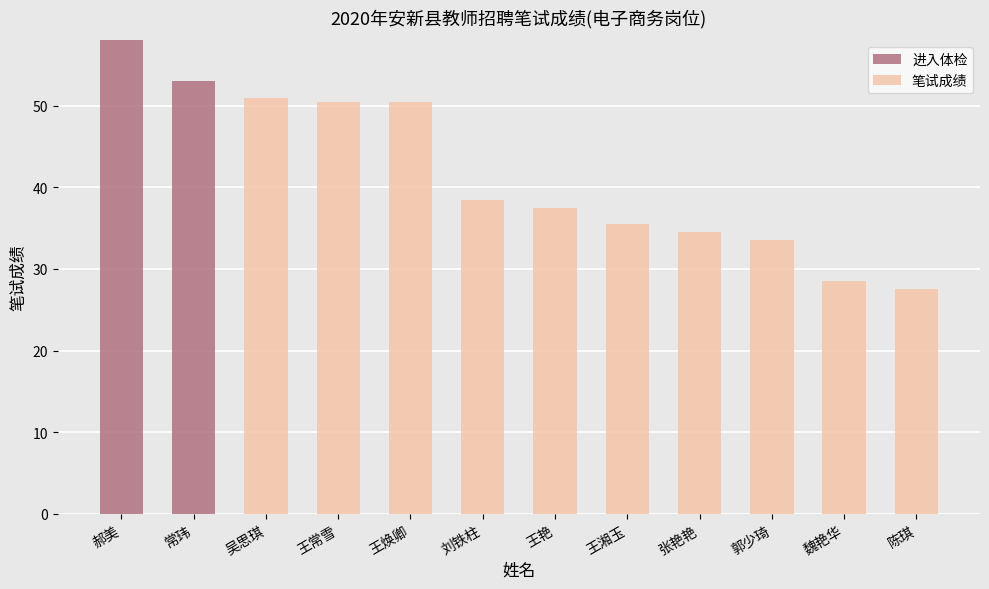

Count the number of categories in the chart.

12